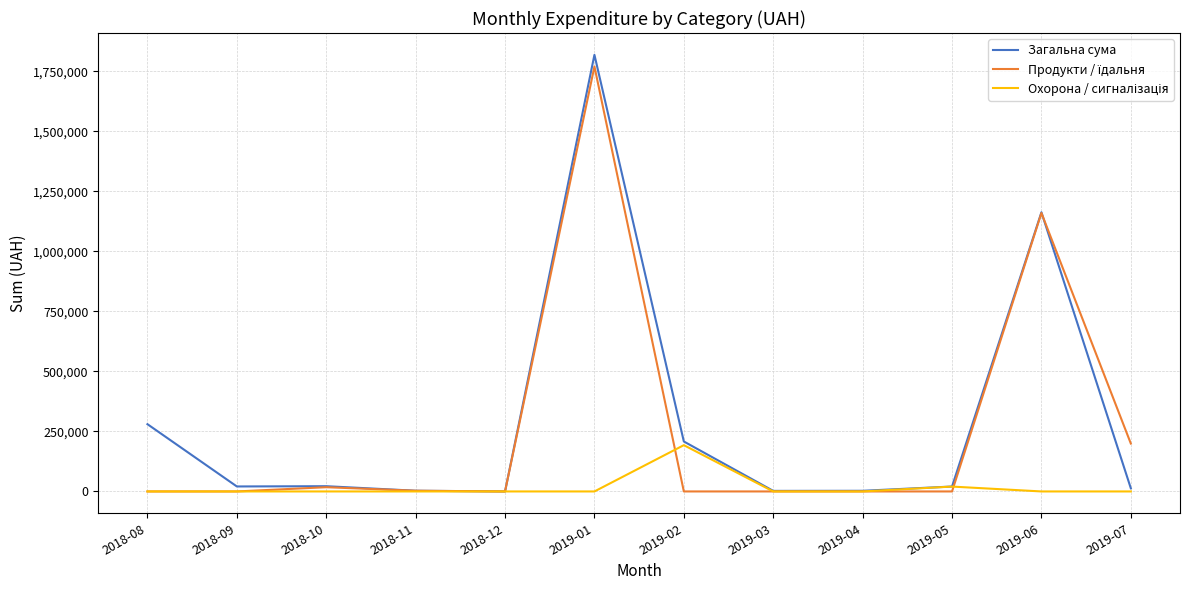

What value does the Загальна сума series have at 2018-10?

21850.8